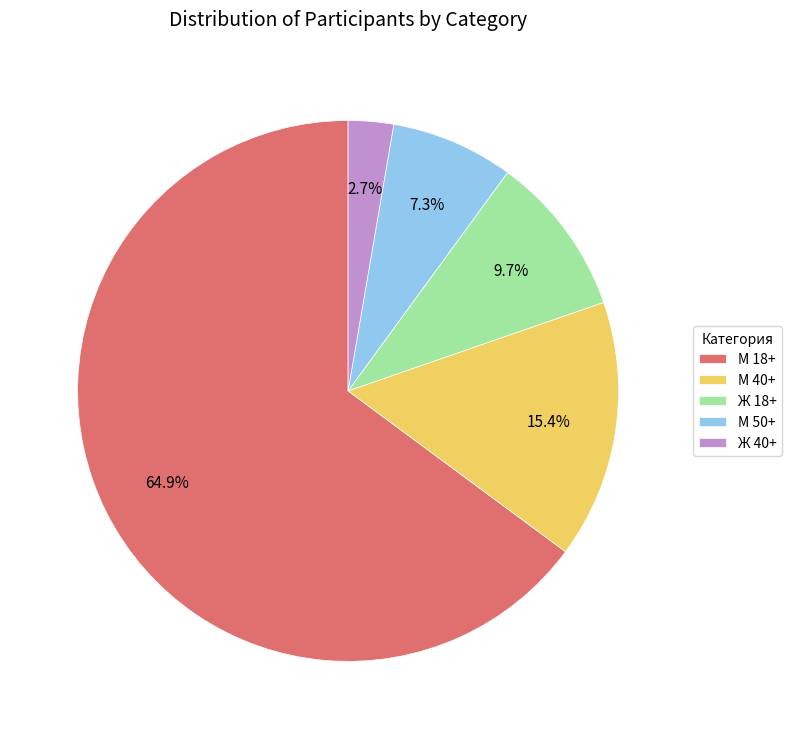

To the nearest percent, what is the average slice percentage?

20%